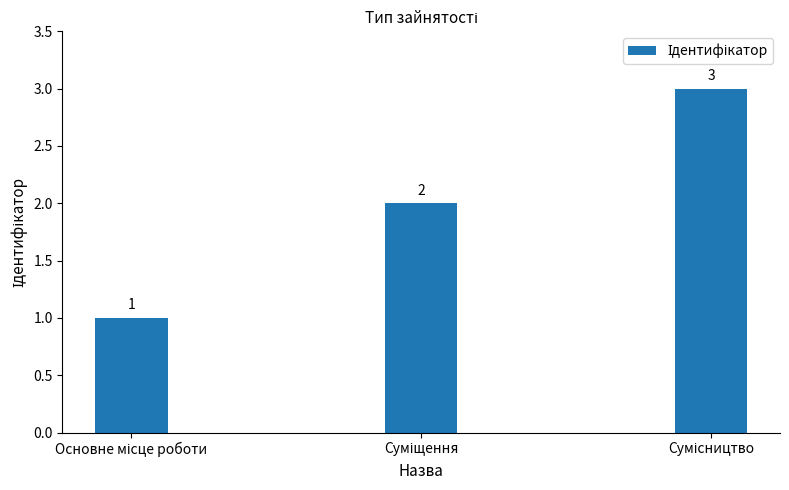

What is the value of the 2nd bar from the left?

2